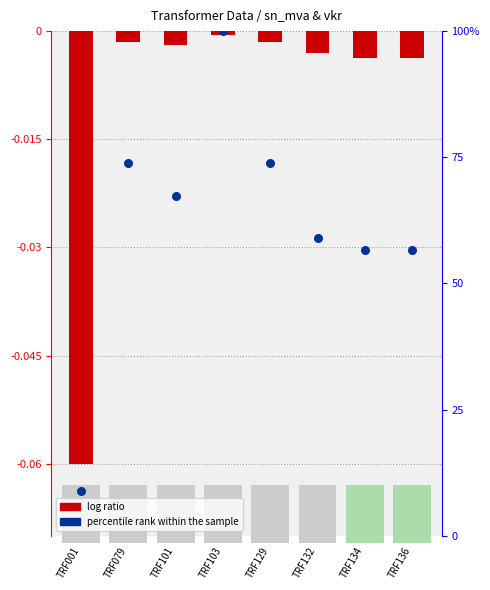

Which series contains the lowest Y value?

log ratio